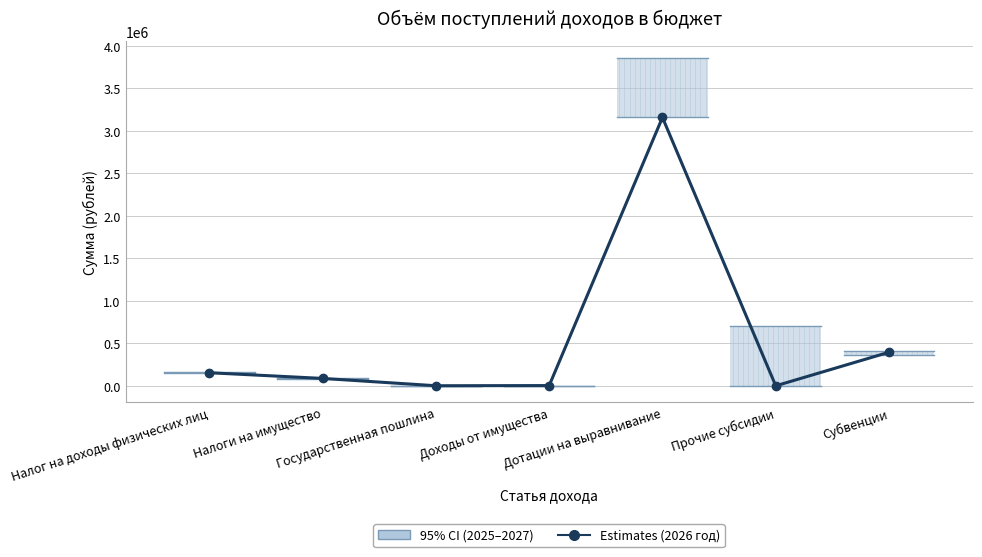

True or false: the data shows 154000 at Налог на доходы физических лиц.

True